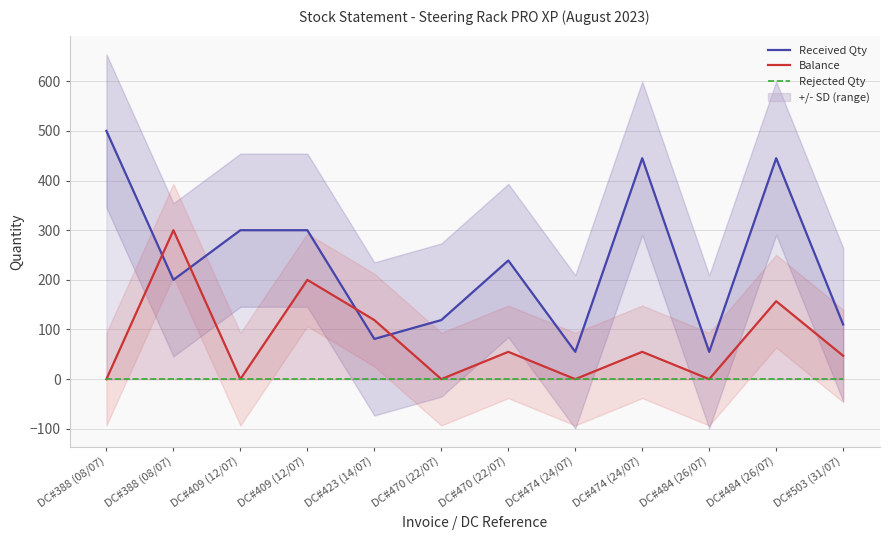

Rank the series by their average value, from highest to lowest.

Received Qty, Balance, Rejected Qty